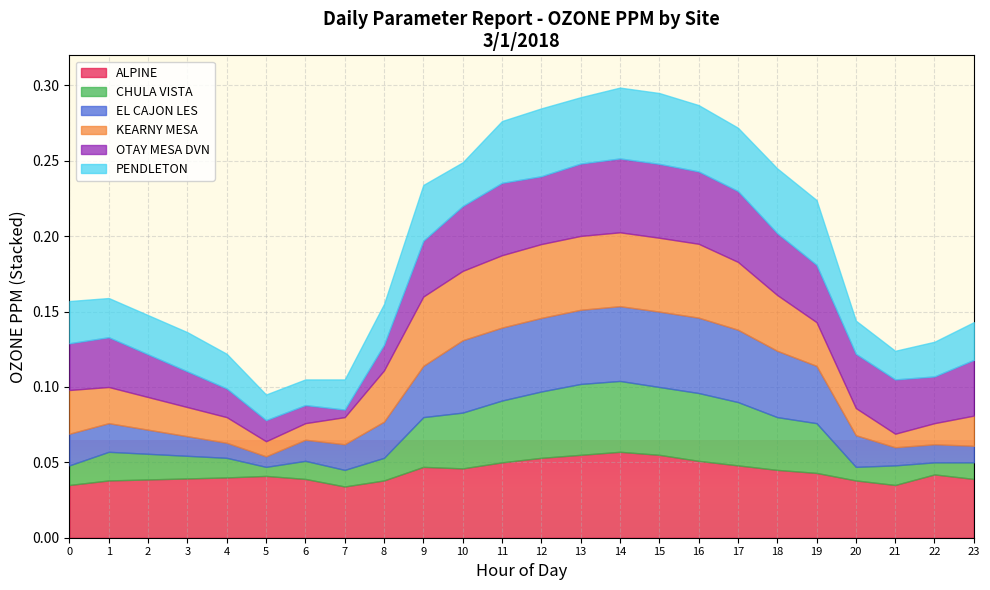

What are all the series names shown in the legend?

ALPINE, CHULA VISTA, EL CAJON LES, KEARNY MESA, OTAY MESA DVN, PENDLETON